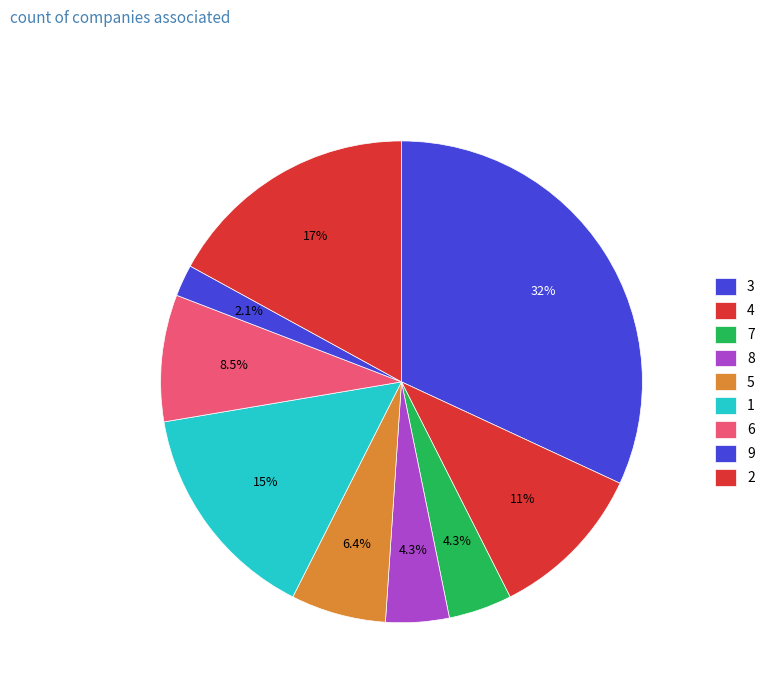

To the nearest percent, what is the average slice percentage?

11%